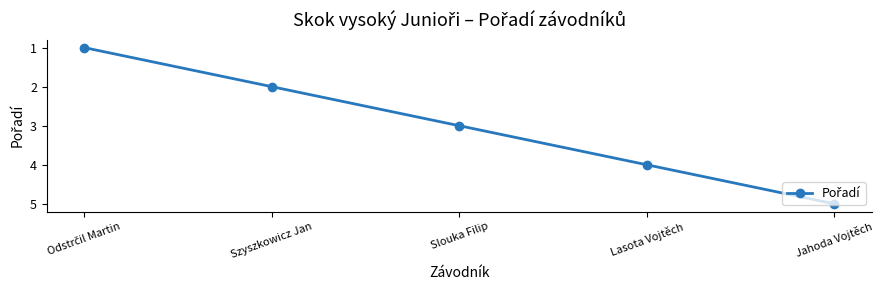

Which category has the highest value across all series?

Jahoda Vojtěch